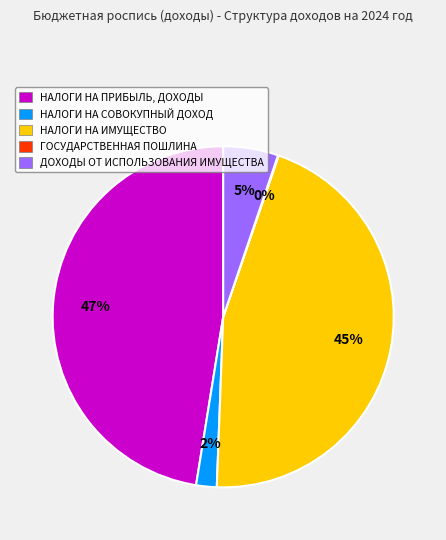

True or false: НАЛОГИ НА ИМУЩЕСТВО accounts for 45% of the total.

True